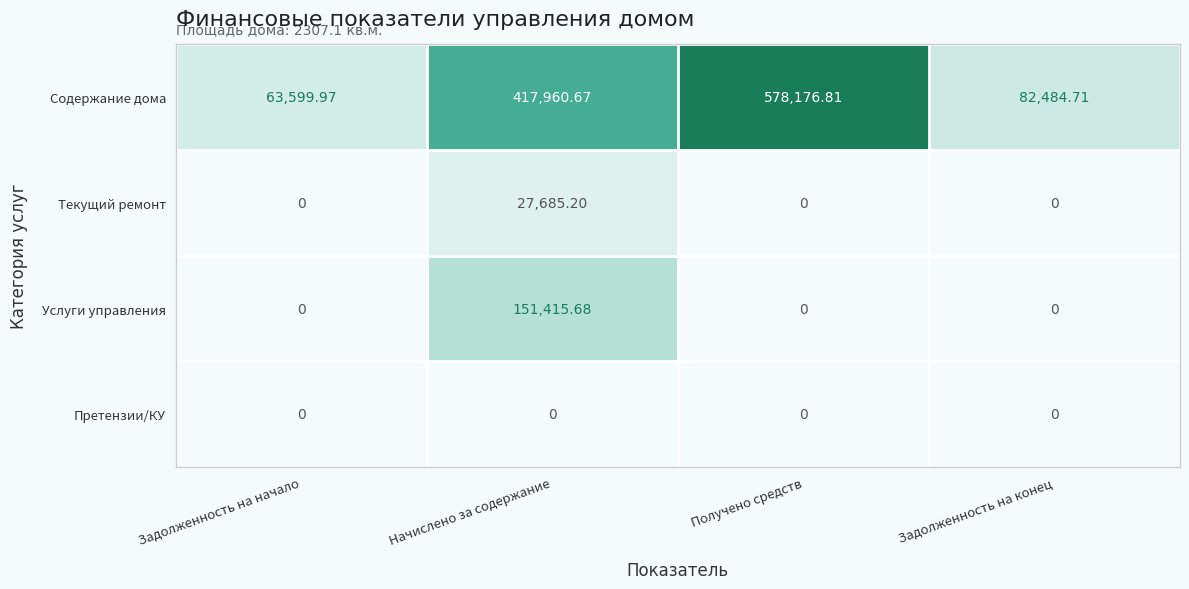

List the series in order of their peak value, highest first.

Содержание дома, Услуги управления, Текущий ремонт, Претензии/КУ